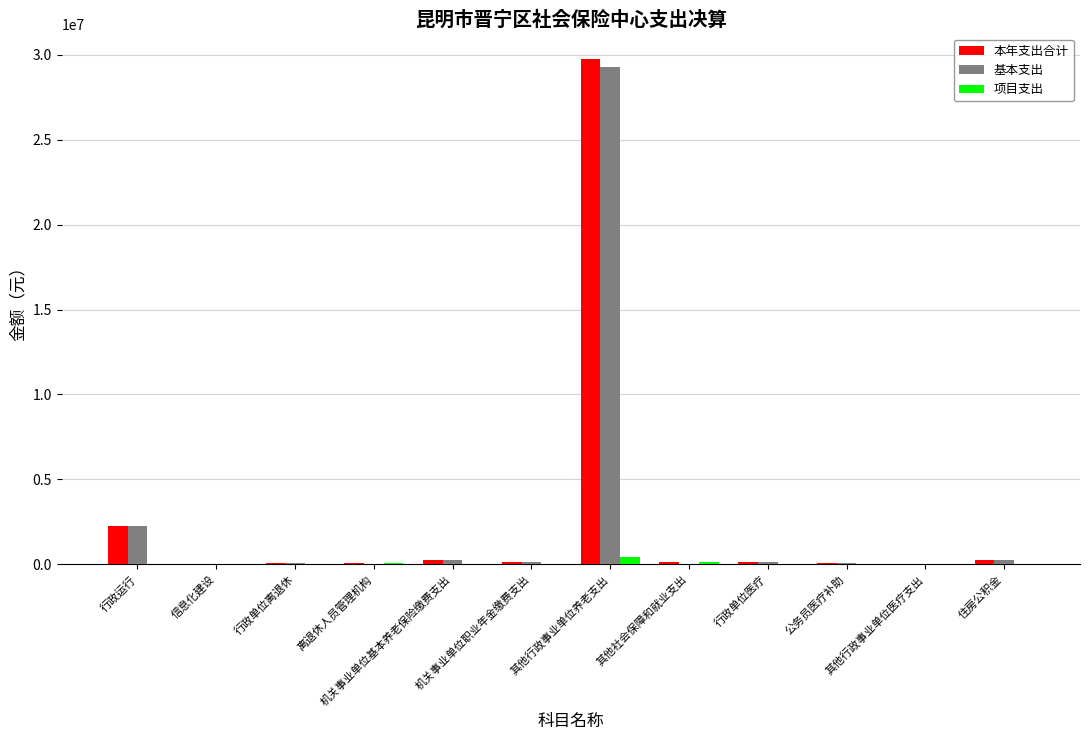

Count the number of data series in this chart.

3